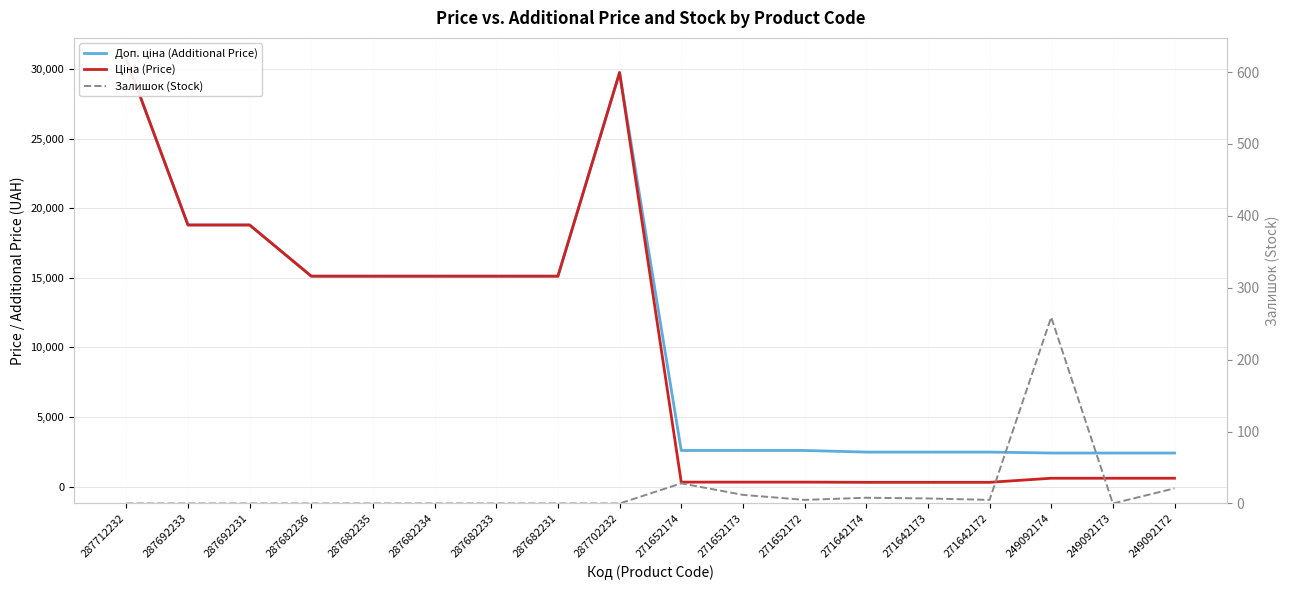

True or false: Доп. ціна (Additional Price) has more than 1 interior local peaks.

False